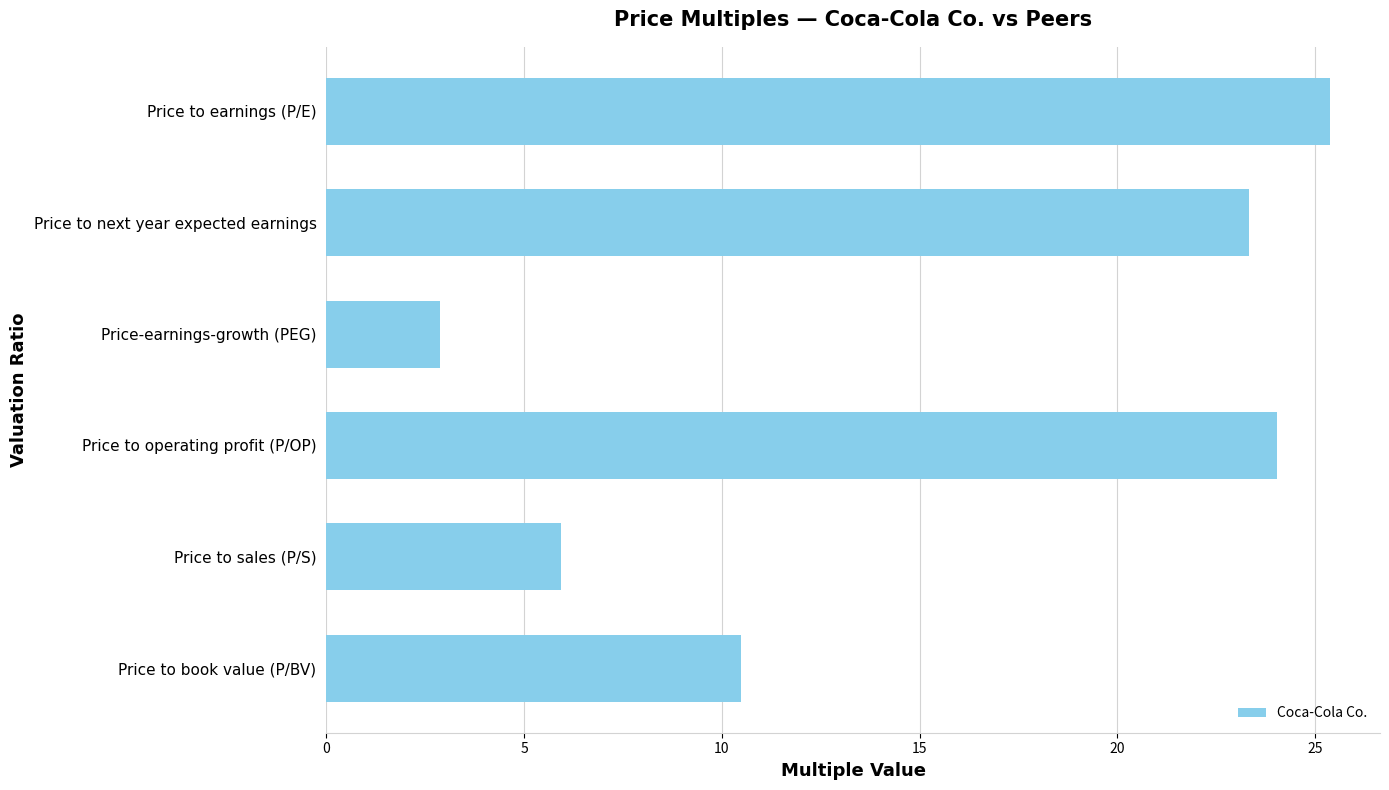

True or false: the data shows 8.0 at Price to next year expected earnings.

False